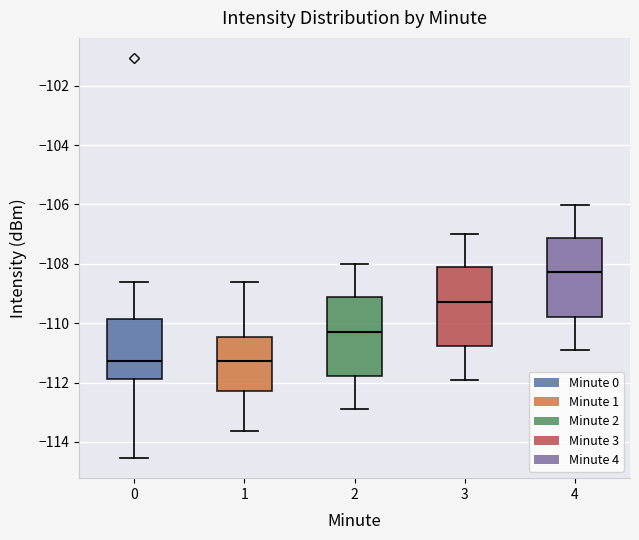

Reading left to right, transcribe this box plot: for each box, give where its median line is, the range the box spans, and where its two whiskers end, as read against the y-axis. The values are not printed on the chart, so give them approximately, as read against the axis.

0: median -111.2, box -111.8 to -109.8, whiskers -114.6 to -108.6
1: median -111.2, box -112.2 to -110.4, whiskers -113.6 to -108.6
2: median -110.2, box -111.8 to -109.2, whiskers -113.0 to -108.0
3: median -109.2, box -110.8 to -108.2, whiskers -112.0 to -107.0
4: median -108.2, box -109.8 to -107.2, whiskers -111.0 to -106.0